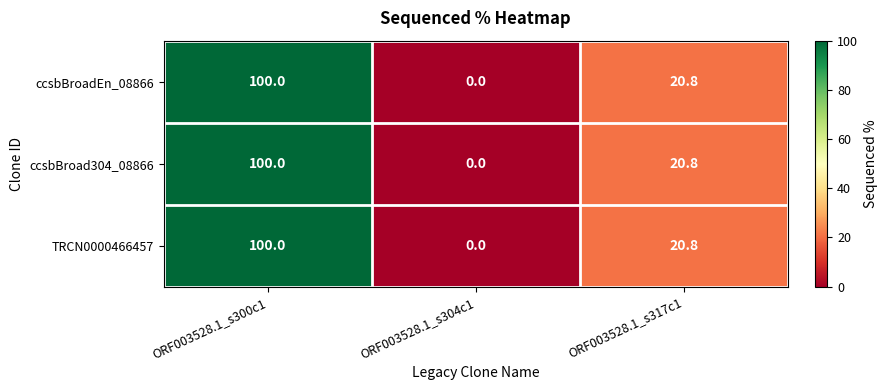

Reading left to right, extract all data points from this chart.

ccsbBroadEn_08866: 100.0	0.0	20.8
ccsbBroad304_08866: 100.0	0.0	20.8
TRCN0000466457: 100.0	0.0	20.8